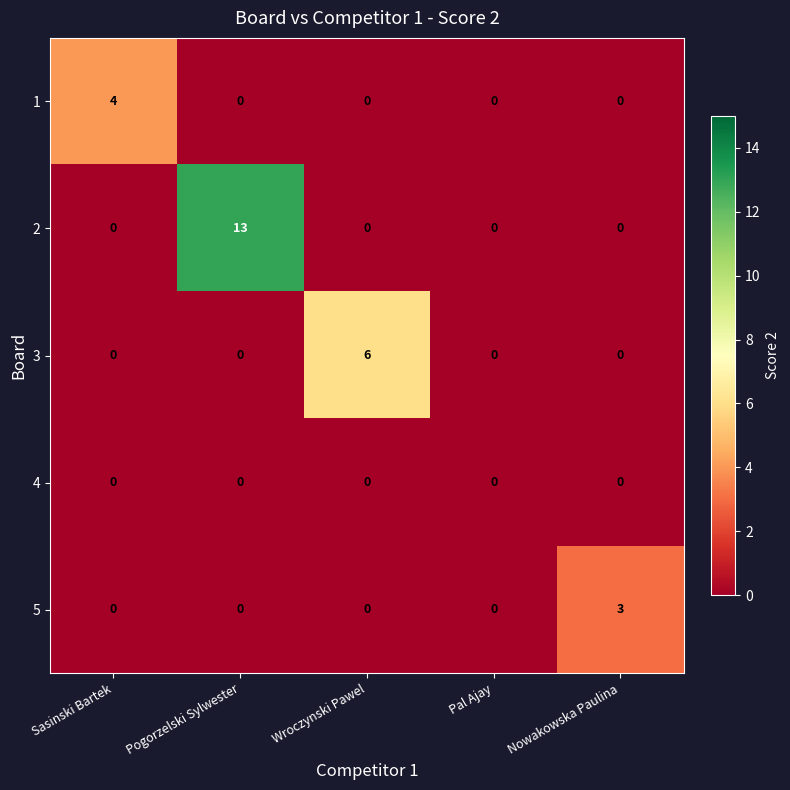

Reading right to left, list all the values displayed in this chart.

1: 0	0	0	0	4
2: 0	0	0	13	0
3: 0	0	6	0	0
4: 0	0	0	0	0
5: 3	0	0	0	0